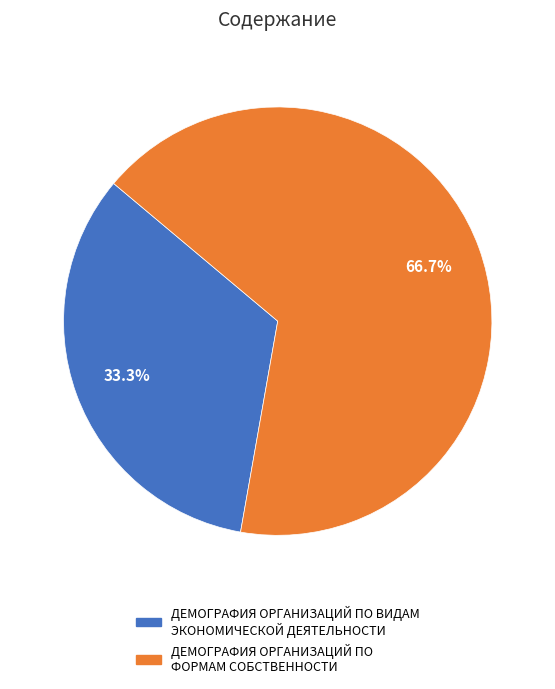

To the nearest percent, what is the average slice percentage?

50%